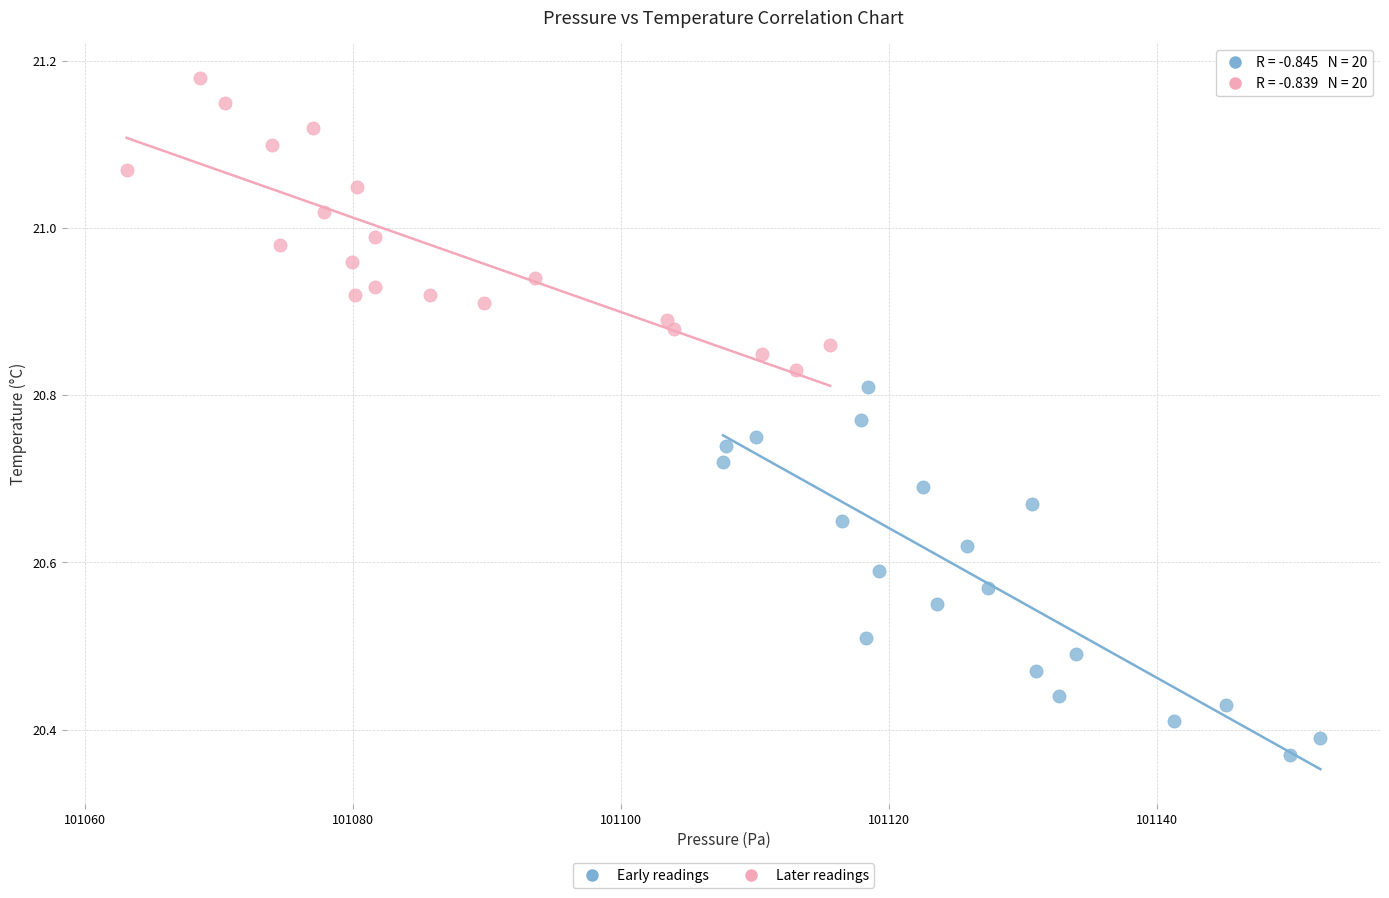

Which series has the widest spread of Y values?

Early readings